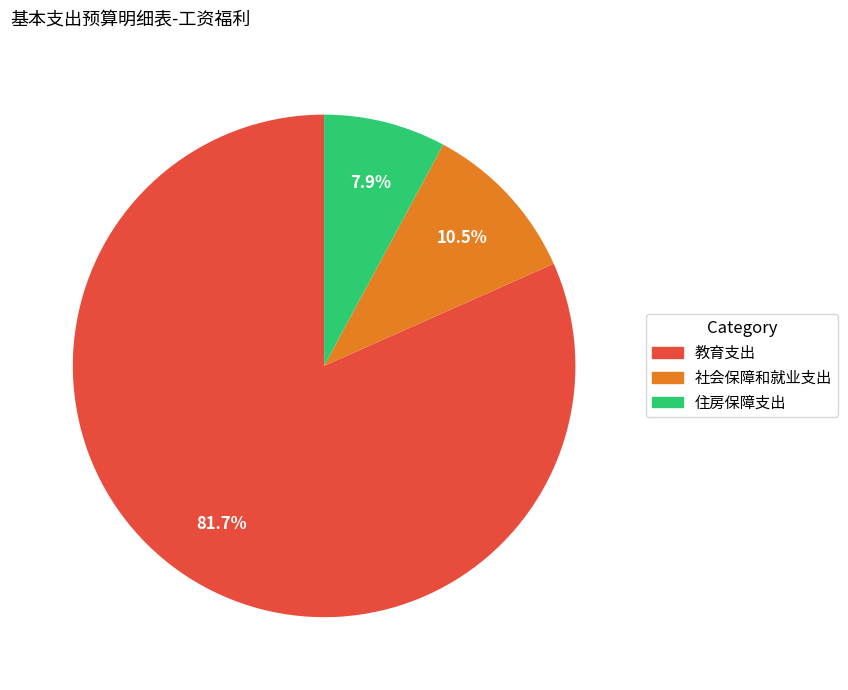

Which category has the smallest portion of the pie?

住房保障支出